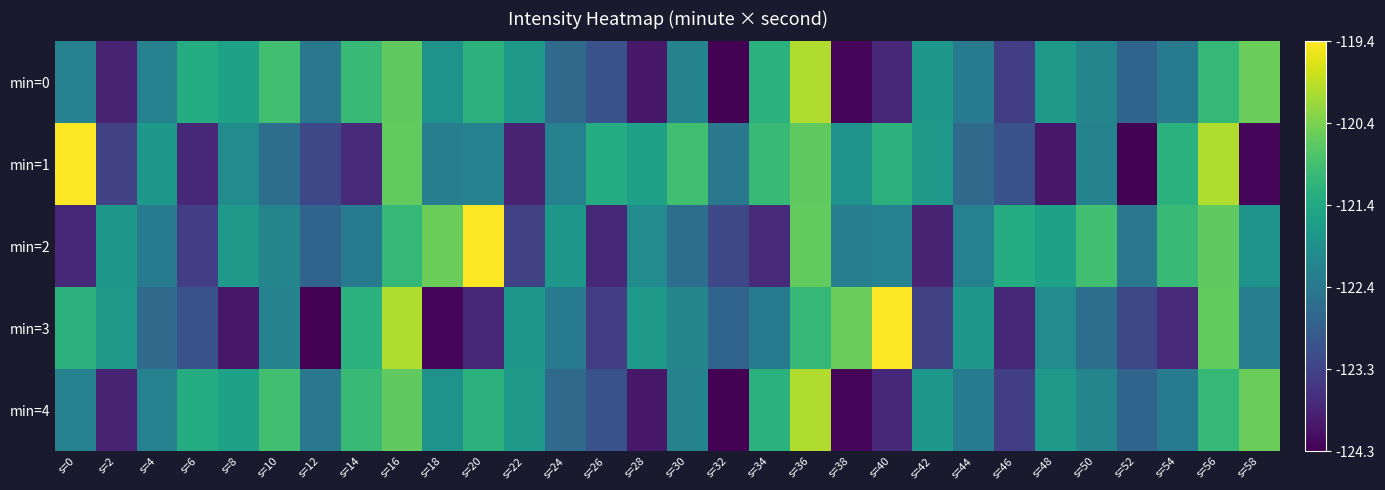

What is the minimum value shown in the chart?

-124.3